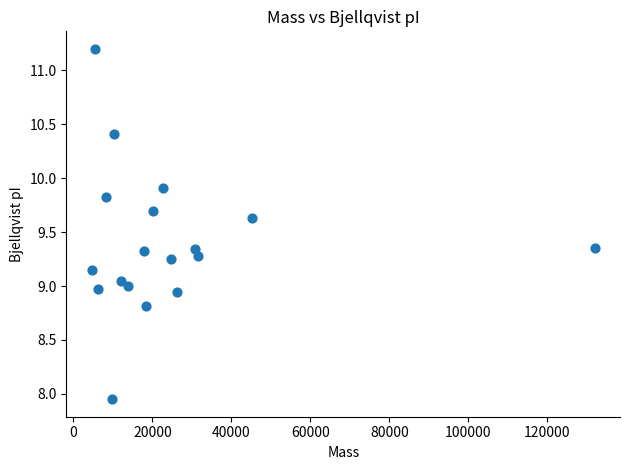

What is the range of Y values (max minus min)?

3.2